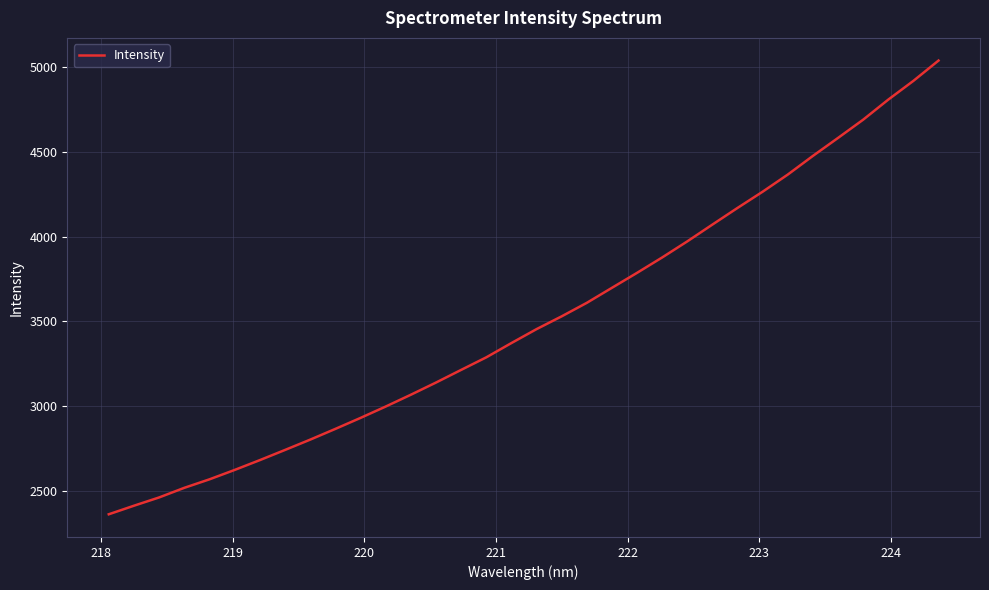

True or false: there are more than 1 points higher than both neighbors.

False